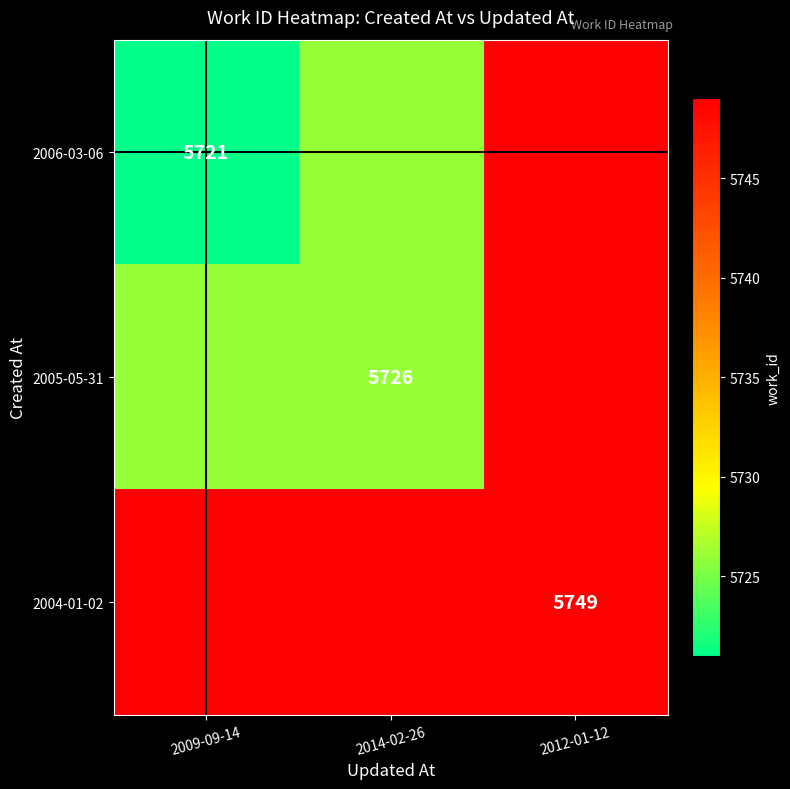

The value of 2005-05-31 at 2014-02-26 is 5726. True or false?

True